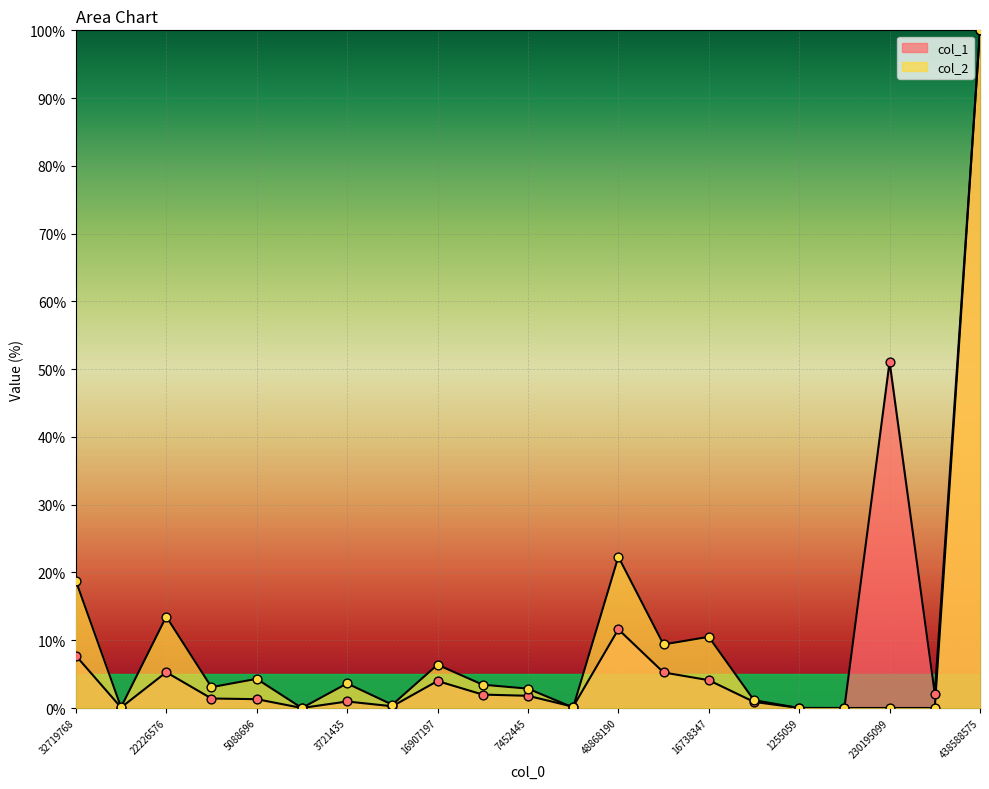

At how many categories does at least one series exceed 74?

1